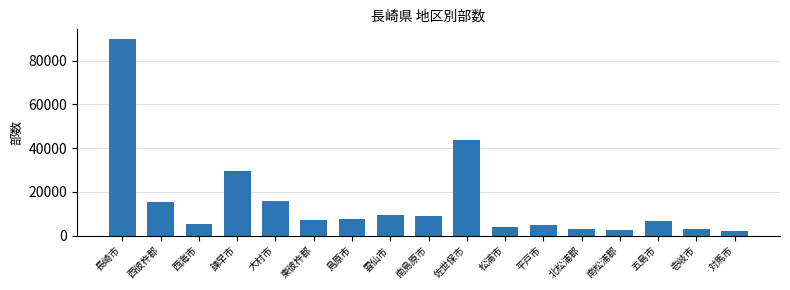

Which has a higher value, 東彼杵郡 or 佐世保市?

佐世保市